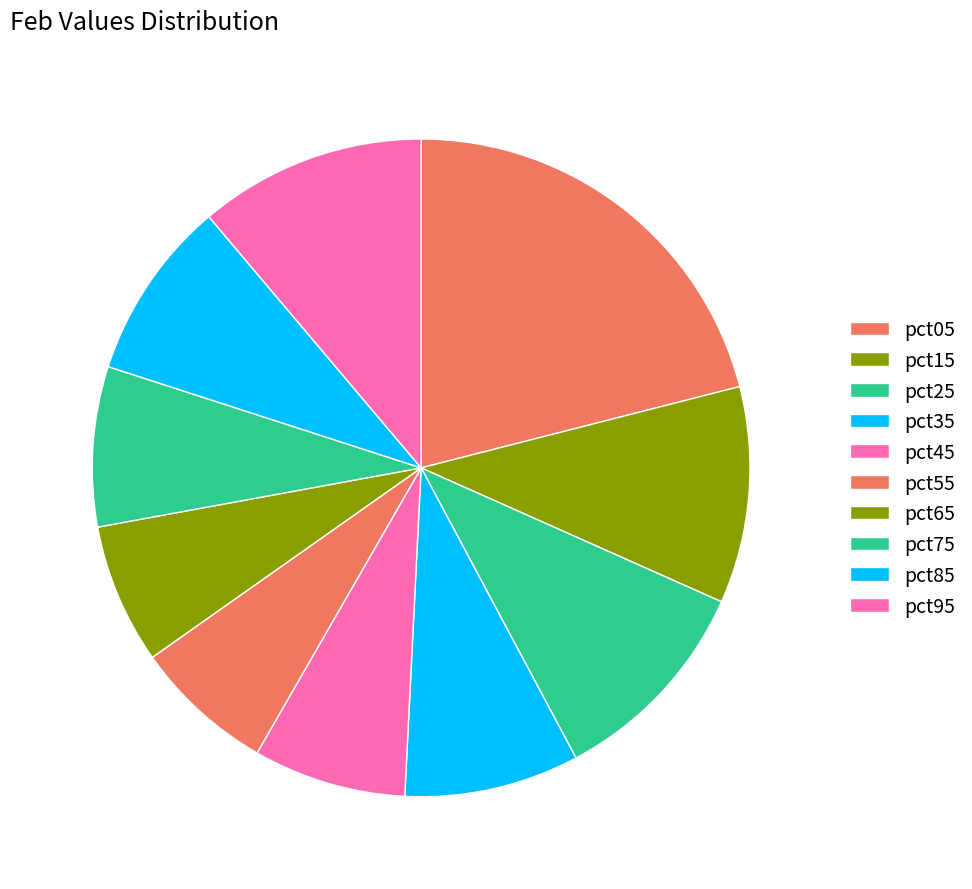

To the nearest percent, what is the difference between the largest and smallest slice percentages?

14%